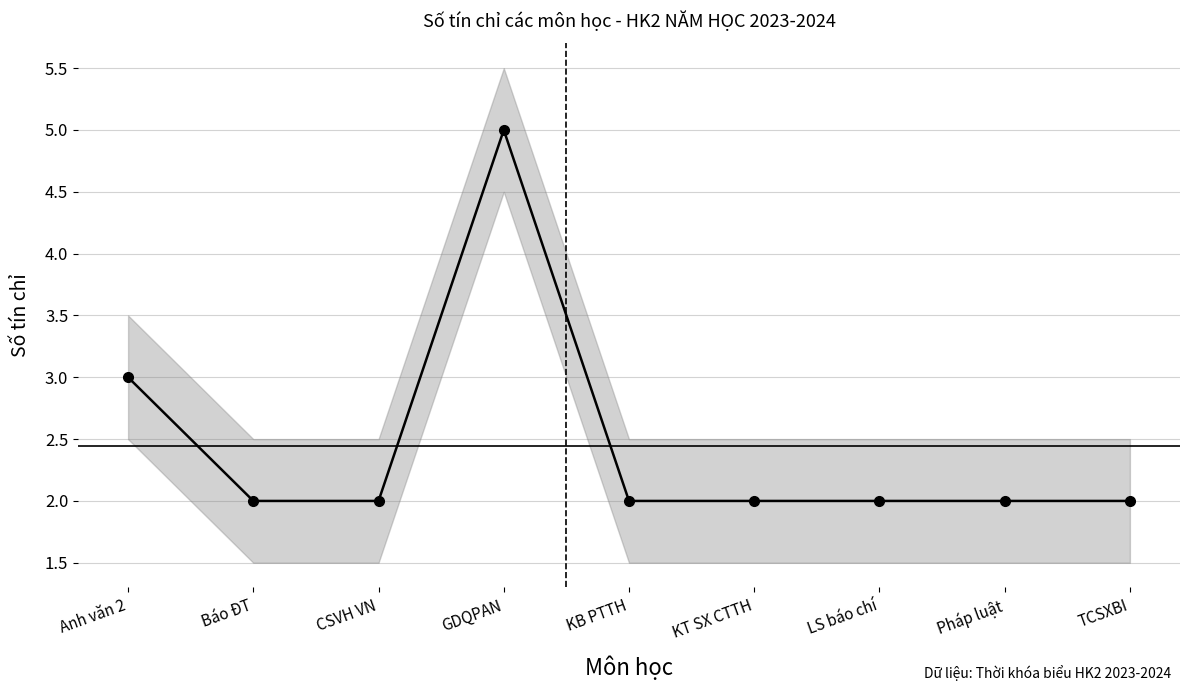

What is the sum of all values?

22